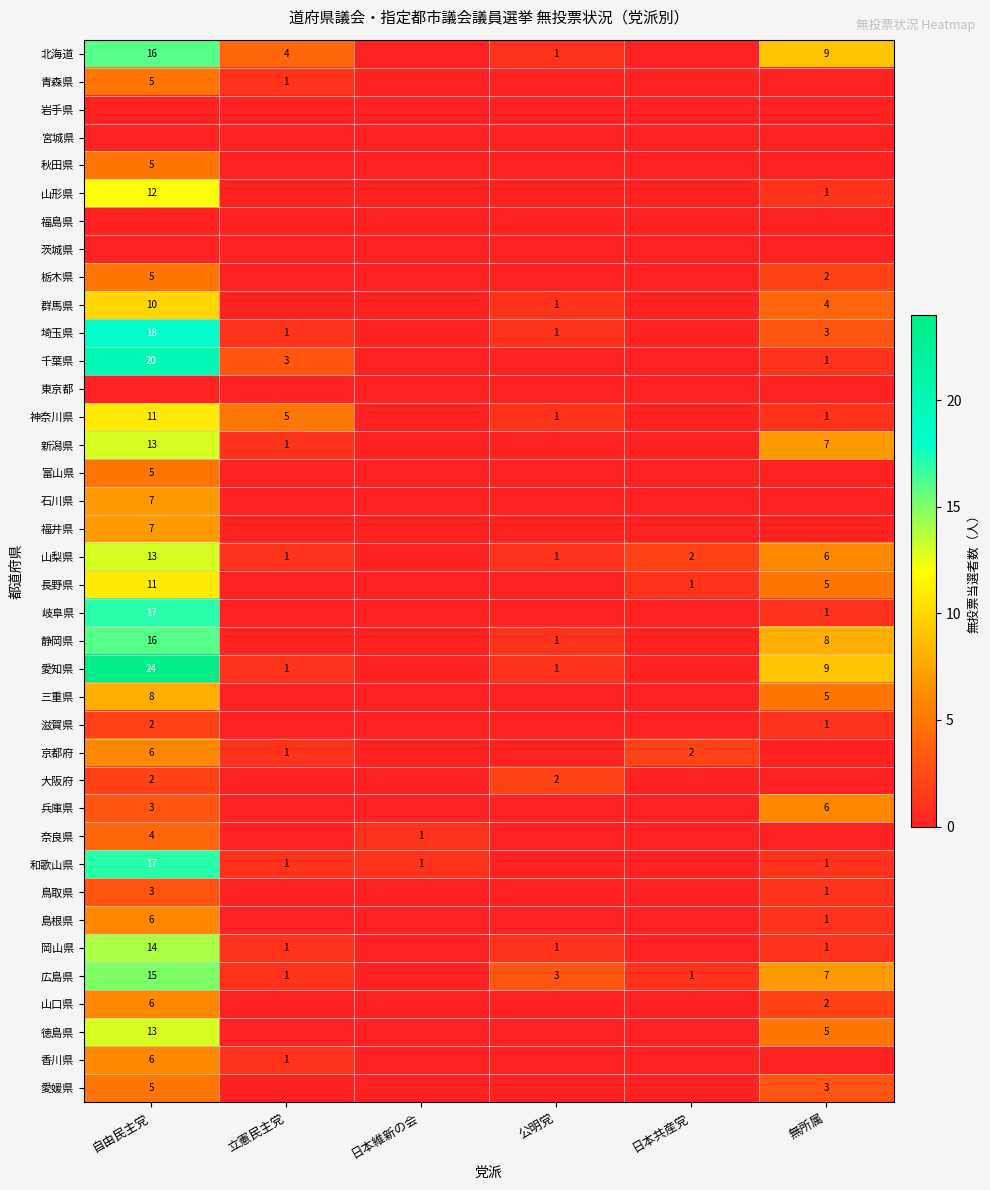

True or false: 和歌山県 has a value of 1 at 立憲民主党.

True